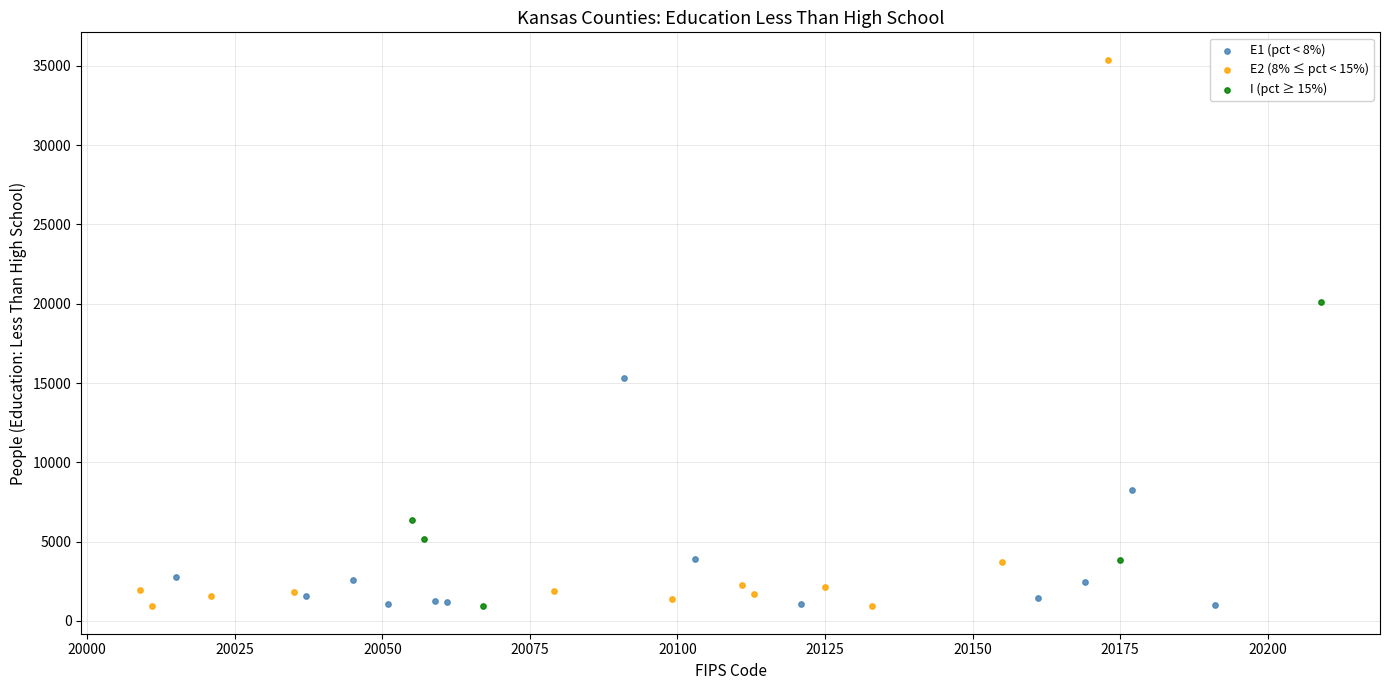

Which series contains the highest Y value?

E2 (8% ≤ pct < 15%)